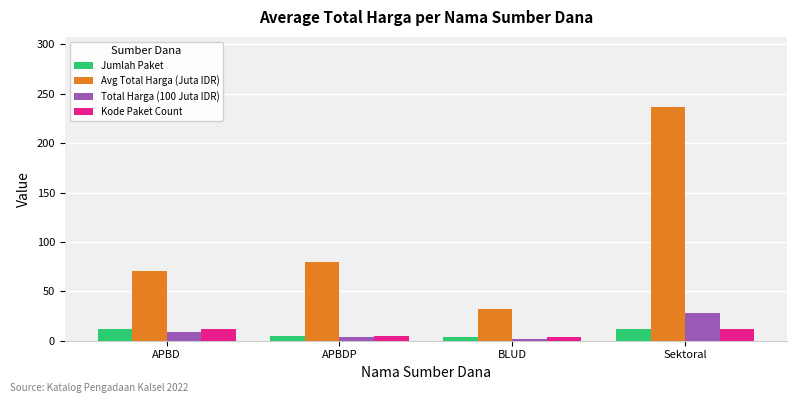

What are all the series names shown in the legend?

Jumlah Paket, Avg Total Harga (Juta IDR), Total Harga (100 Juta IDR), Kode Paket Count